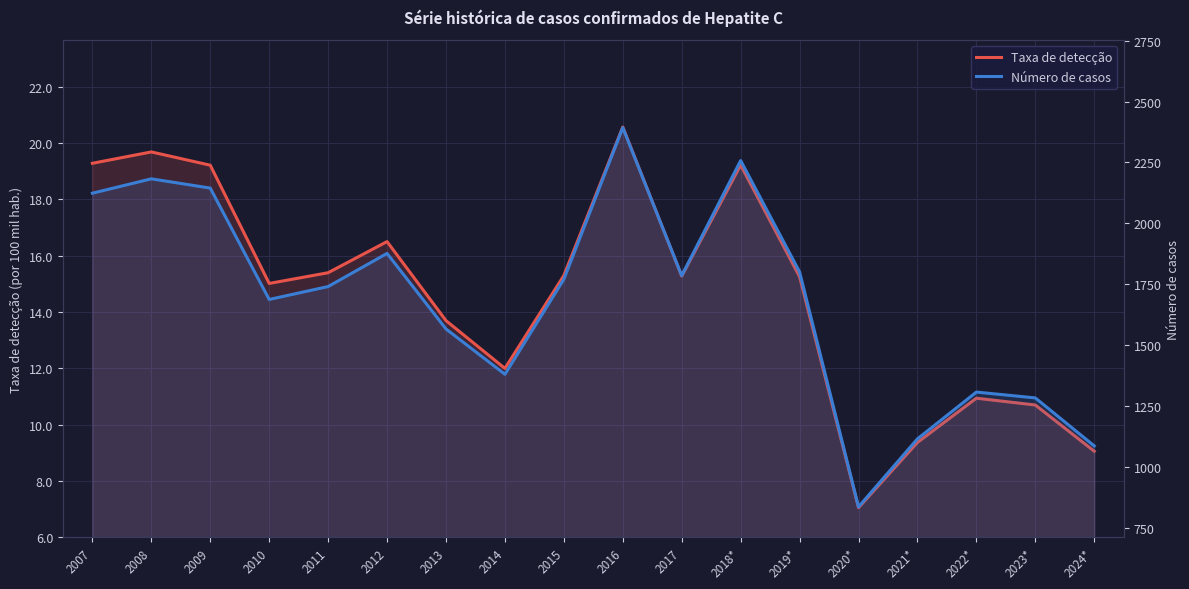

How many lines are shown in the chart?

2